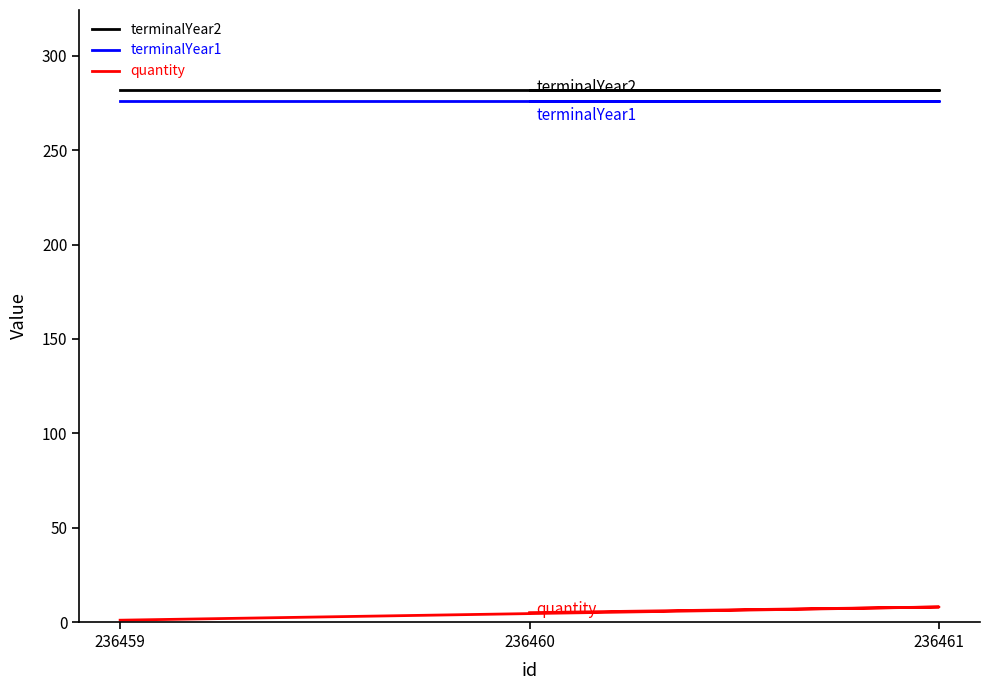

Rank the categories by terminalYear1 value from highest to lowest.

236459, 236461, 236460